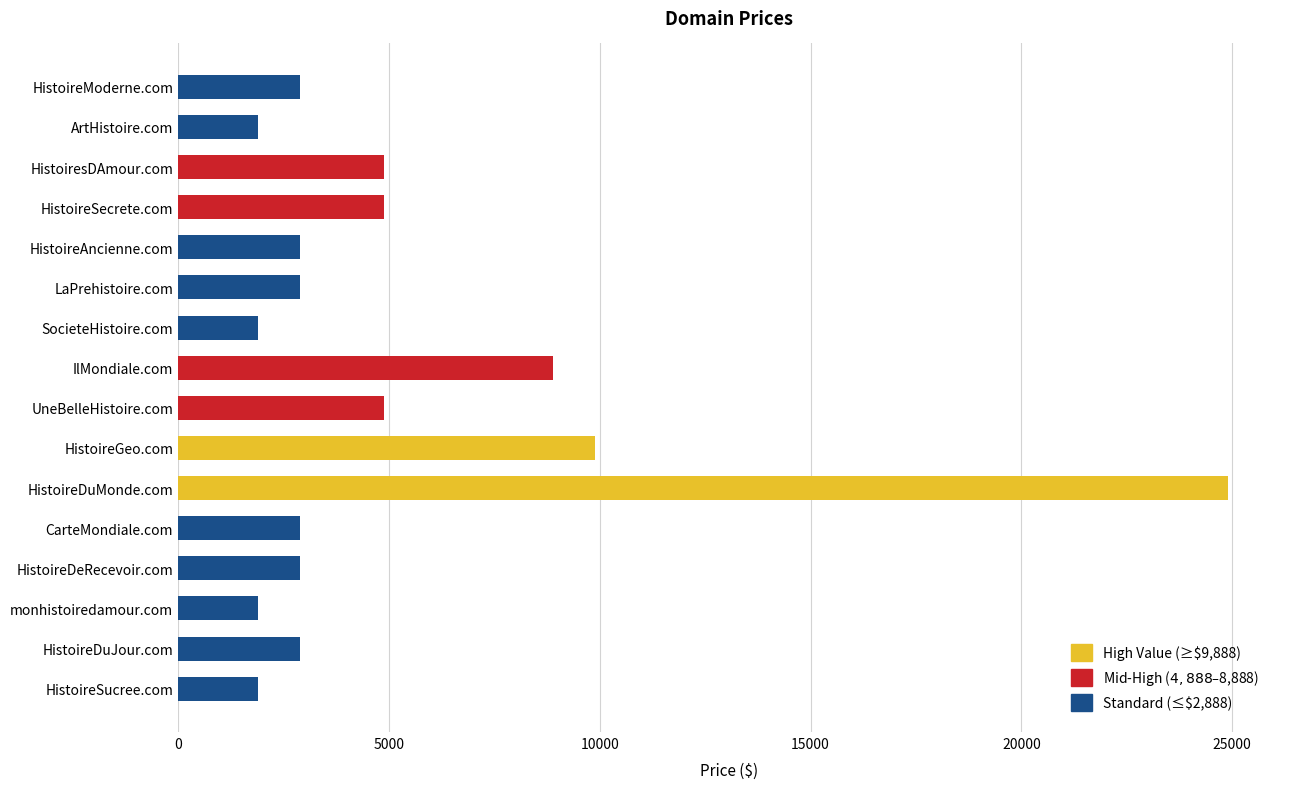

The value at ArtHistoire.com is 1888. True or false?

True